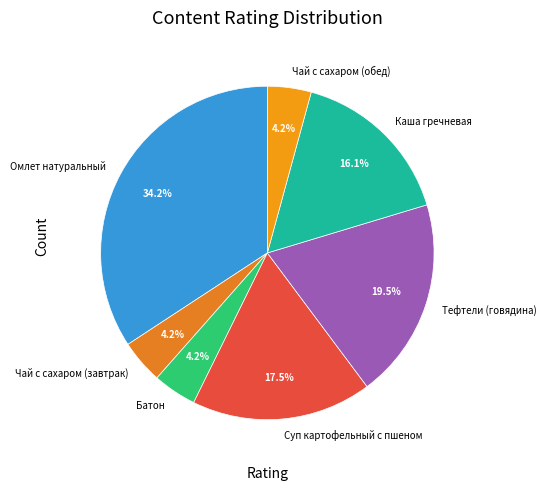

The Тефтели (говядина) slice represents 6% of the pie. True or false?

False